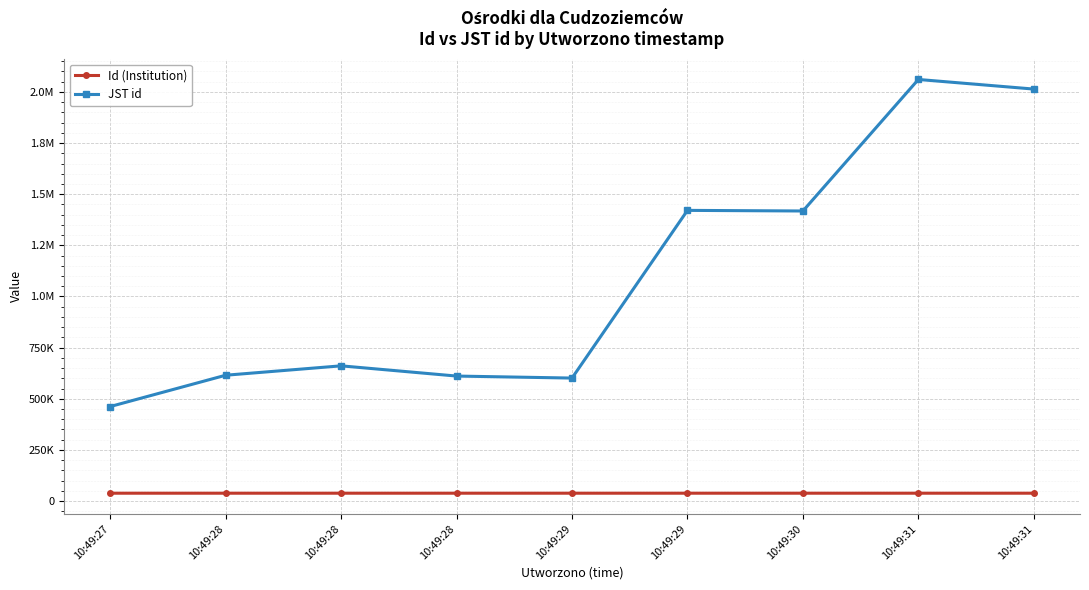

Is this an area chart (filled region under the line)?

No